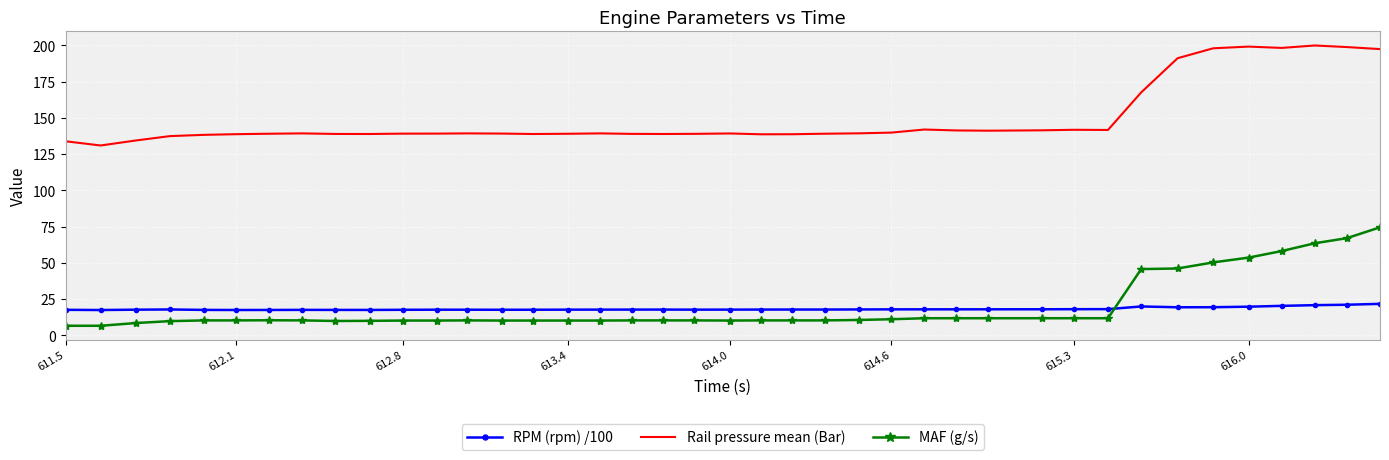

Rank the series by their maximum value, from highest to lowest.

Rail pressure mean (Bar), MAF (g/s), RPM (rpm) /100